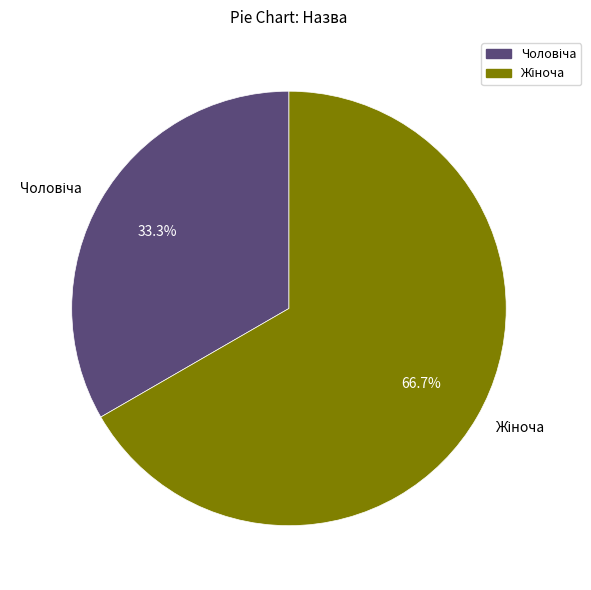

Is there any slice that represents more than half of the pie?

Yes